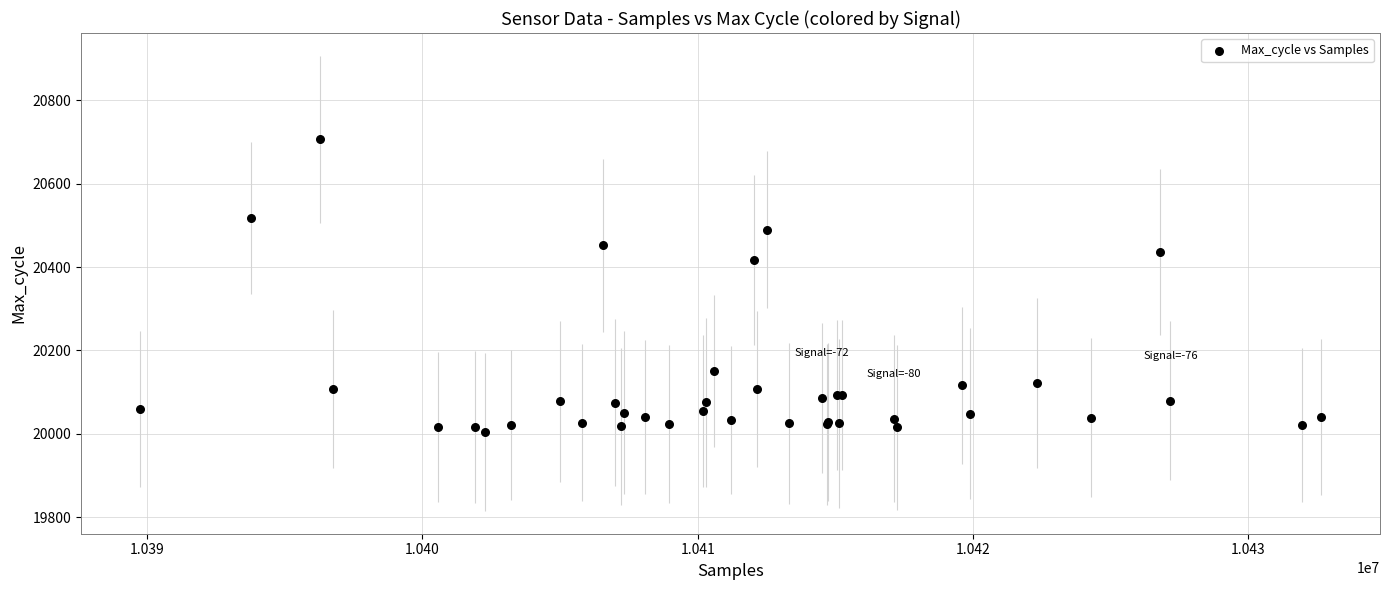

What Y value in the scatter plot is closest to 20356?

20417